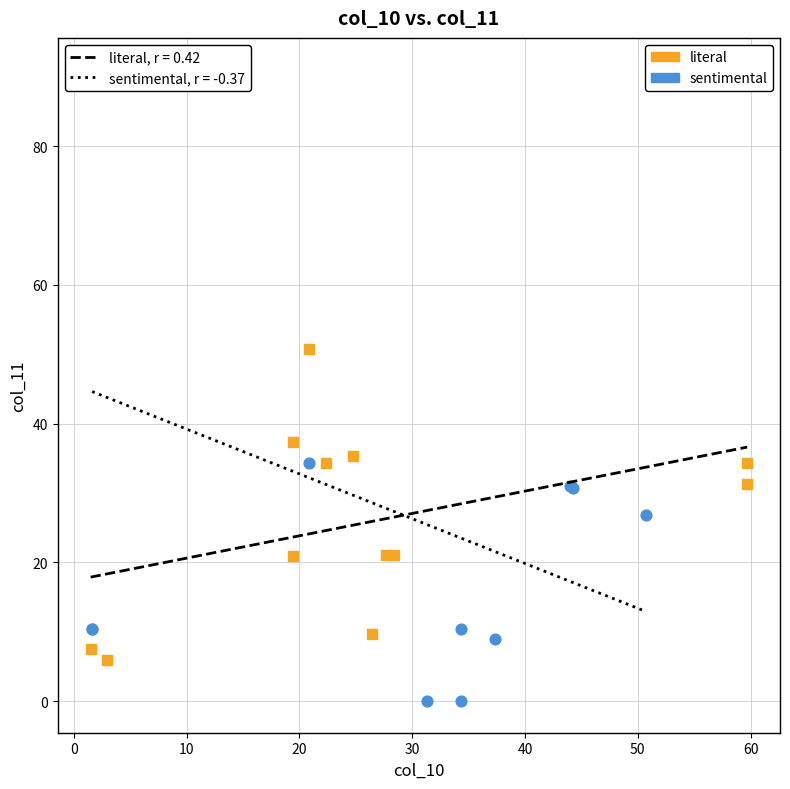

Which series has the widest spread of Y values?

sentimental